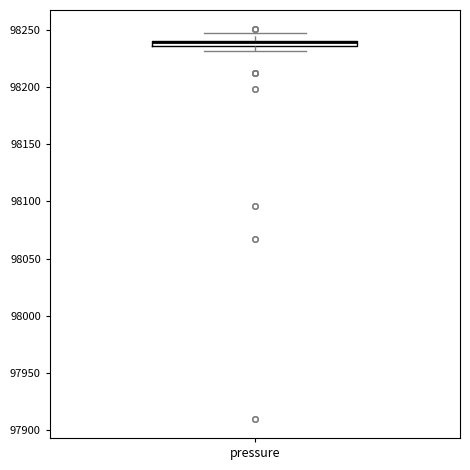

Where does the upper whisker of the box for pressure end on the y-axis? The values are not printed on the chart, so give them approximately, as read against the axis.

98245